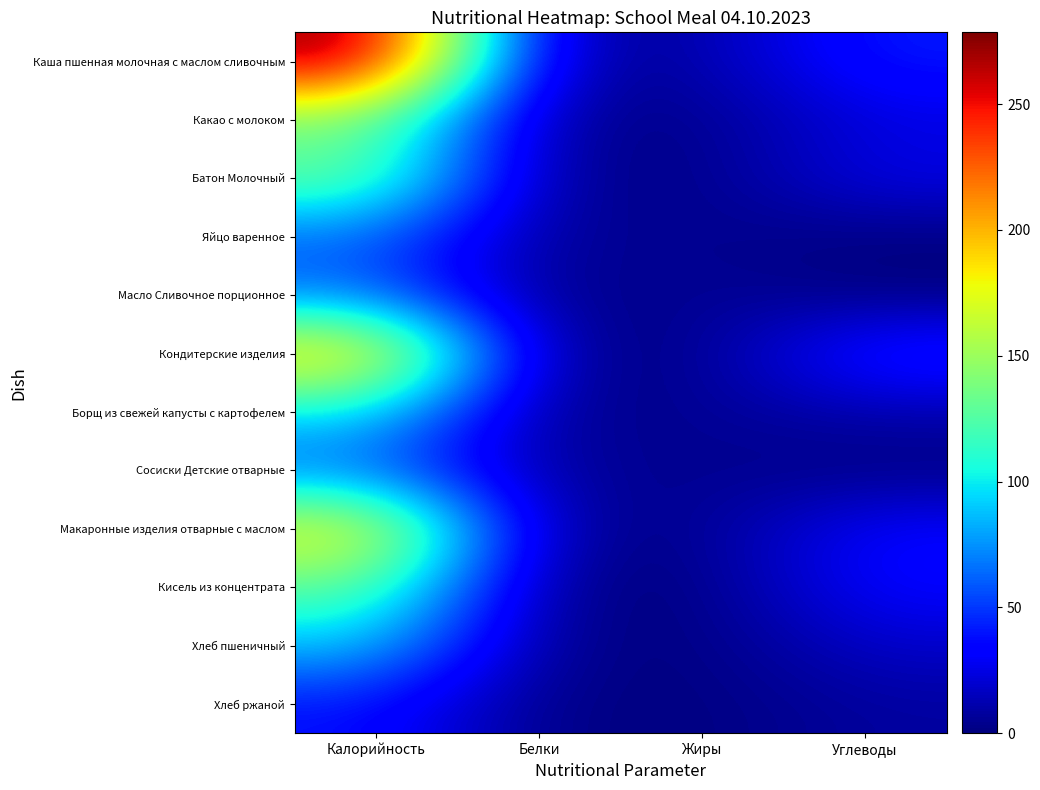

What is the difference between the highest and lowest values at Углеводы?

46.9